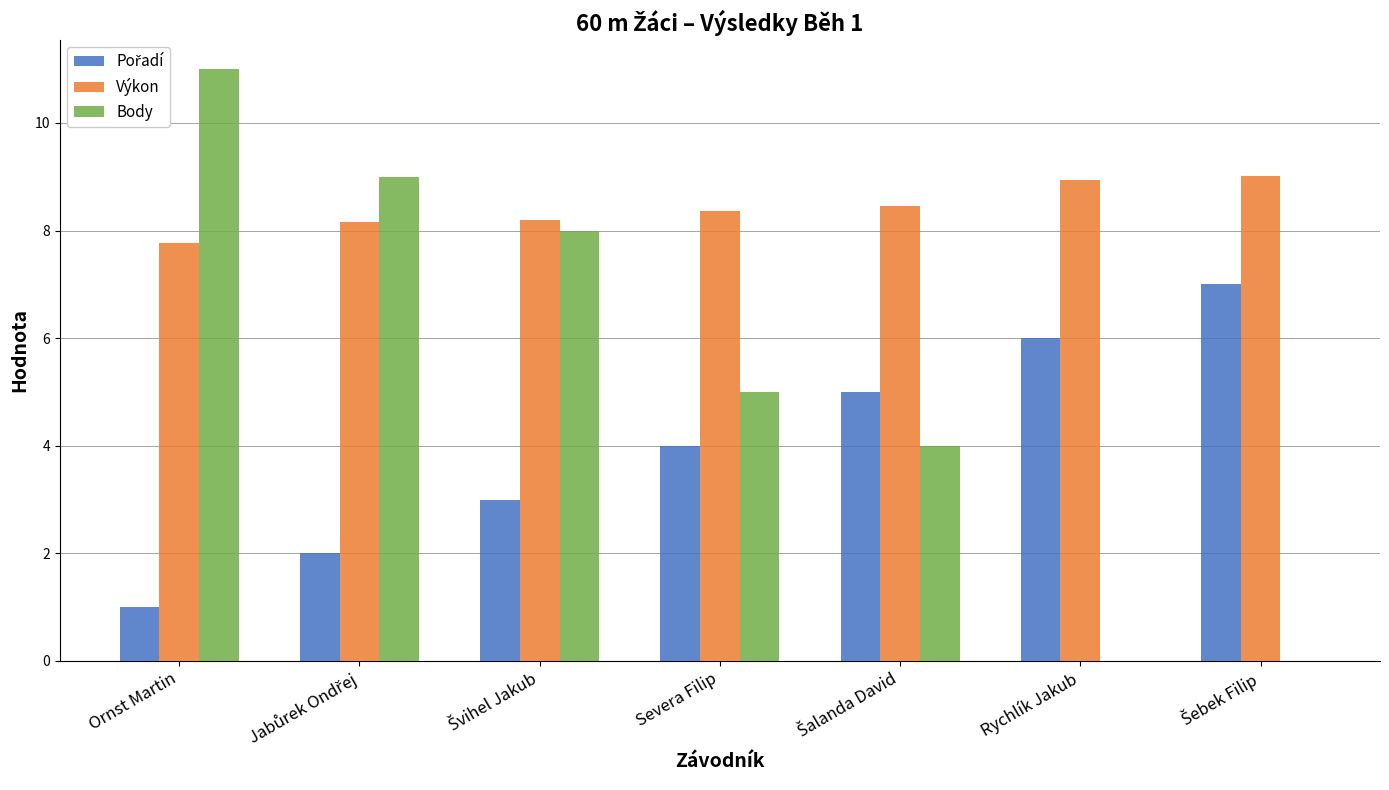

What is the total value across all series at Severa Filip?

17.4